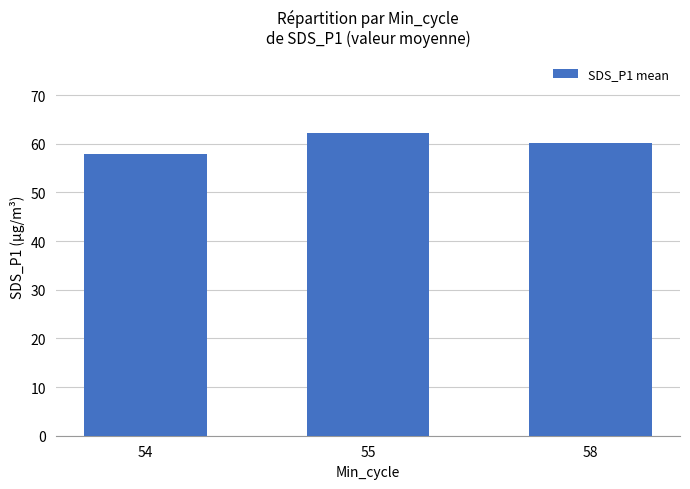

True or false: the data shows 60.2 at 58.

True